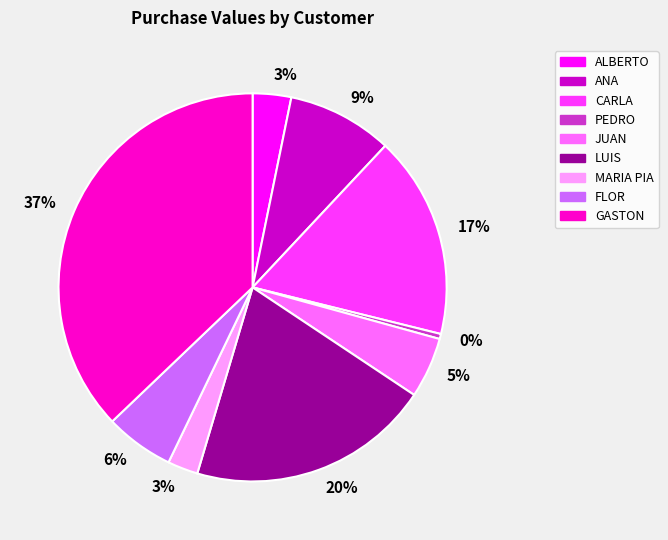

To the nearest percent, what is the average slice percentage?

11%